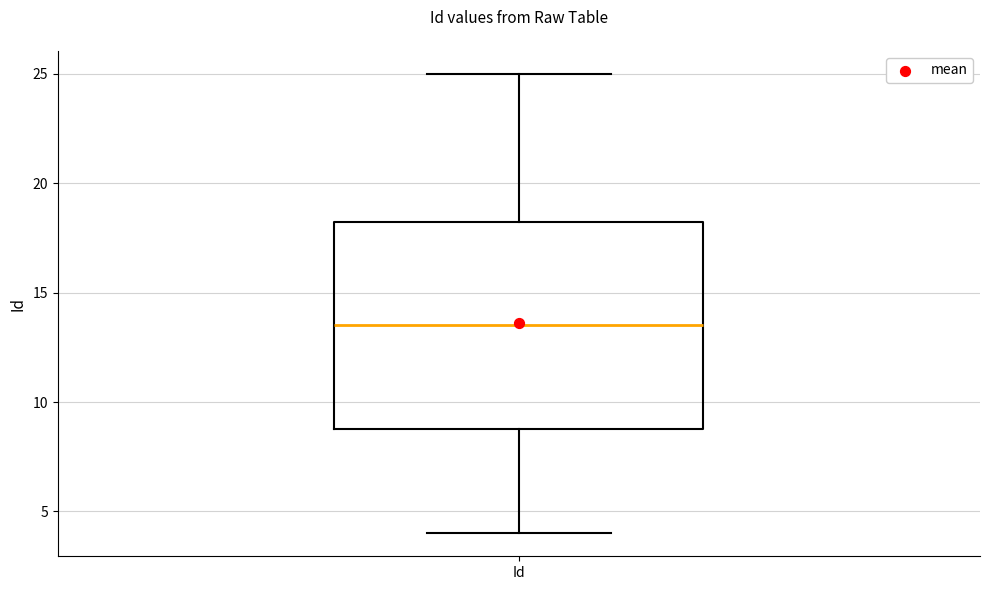

Where is the upper edge of the box for Id on the y-axis? The values are not printed on the chart, so give them approximately, as read against the axis.

18.5